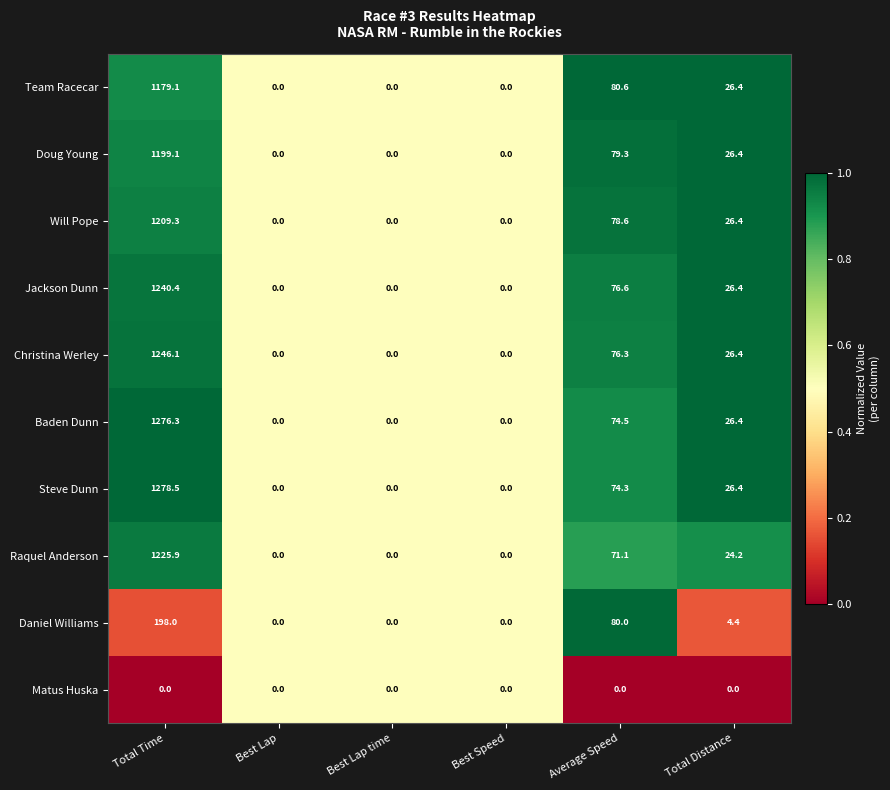

What is the maximum value shown in the chart?

1278.5